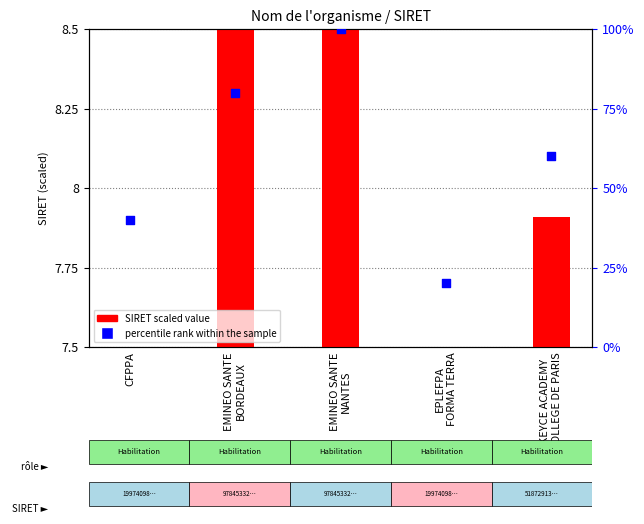

Which series has the largest total across all categories?

percentile rank within the sample